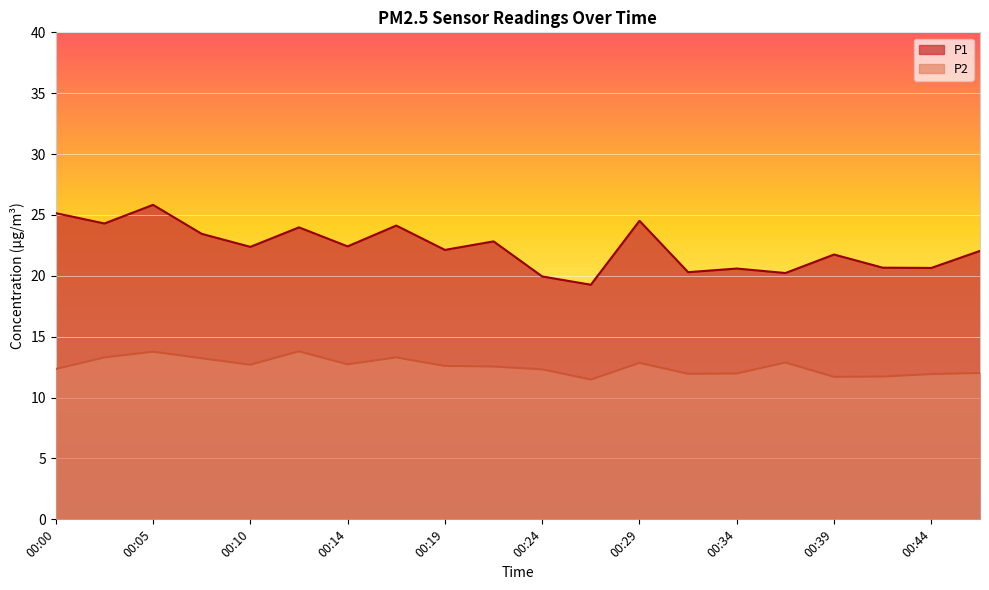

List the series in order of their overall mean, lowest first.

P2, P1